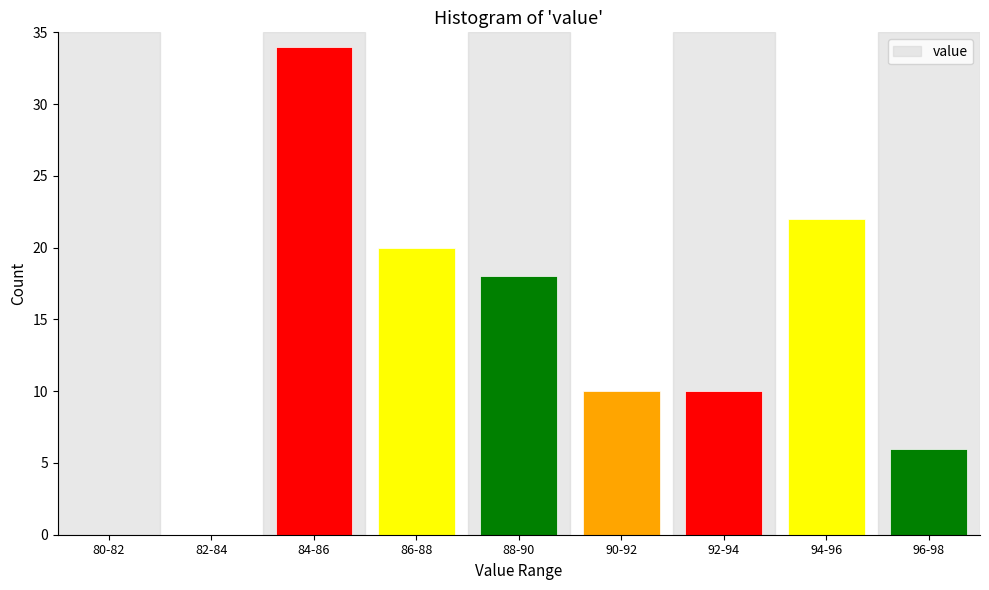

Where is the data nearest to the value 17?

88-90